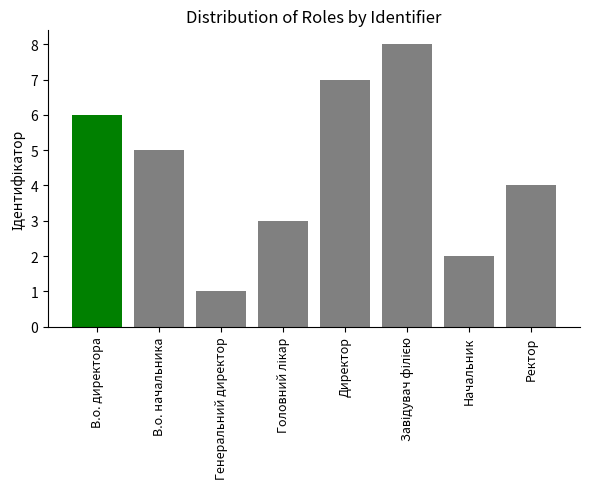

What is the greatest value displayed?

8